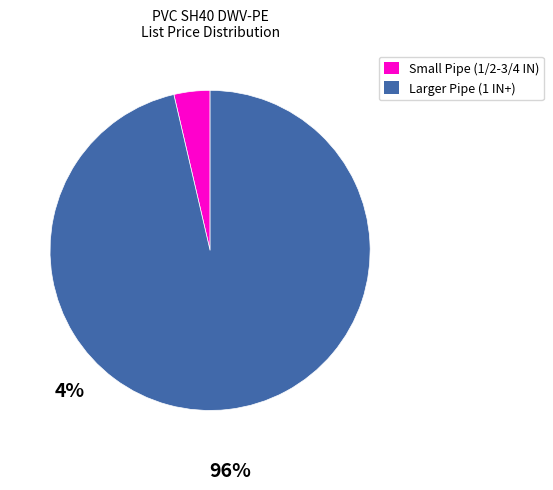

Is there any slice that represents more than half of the pie?

Yes